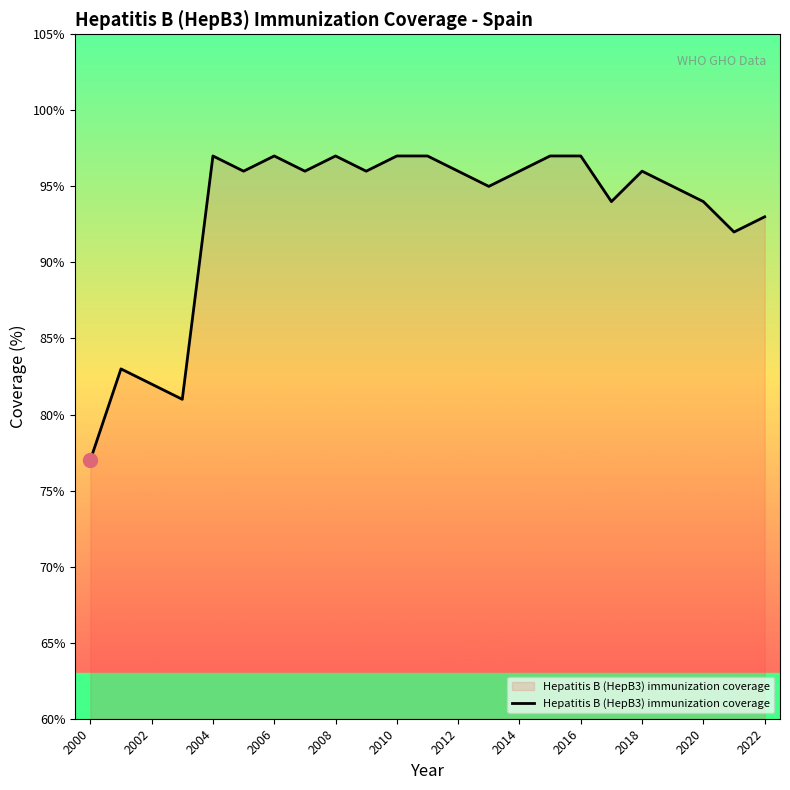

True or false: the data has more than 0 interior local peaks.

True